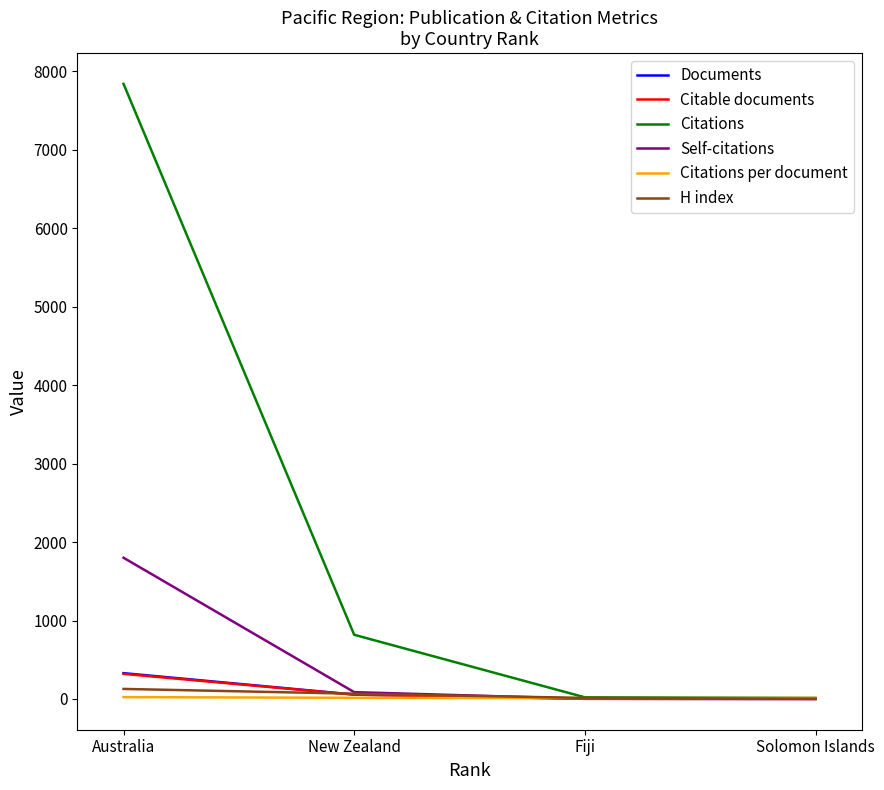

At which category is the sum across all series the highest?

Australia